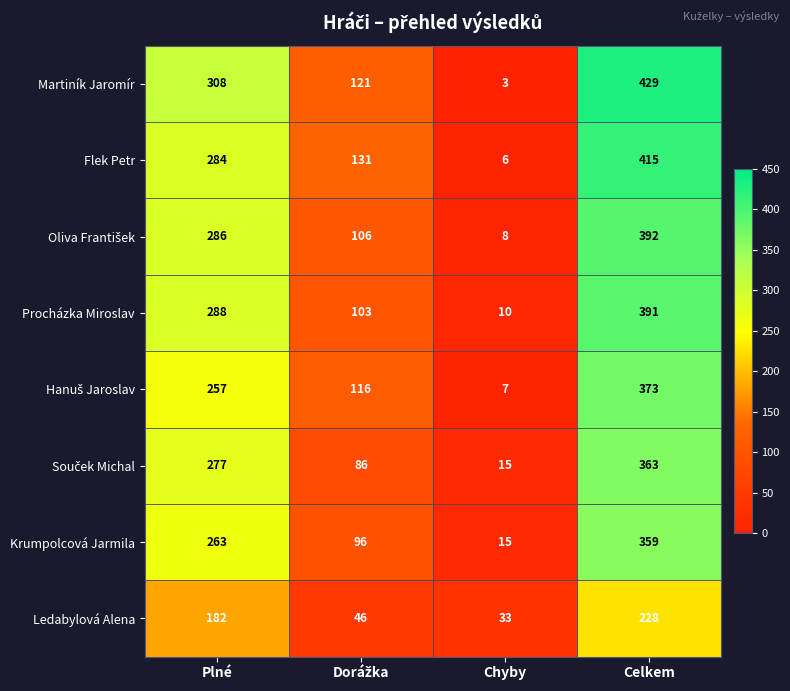

Which series has the largest range (max minus min)?

Martiník Jaromír